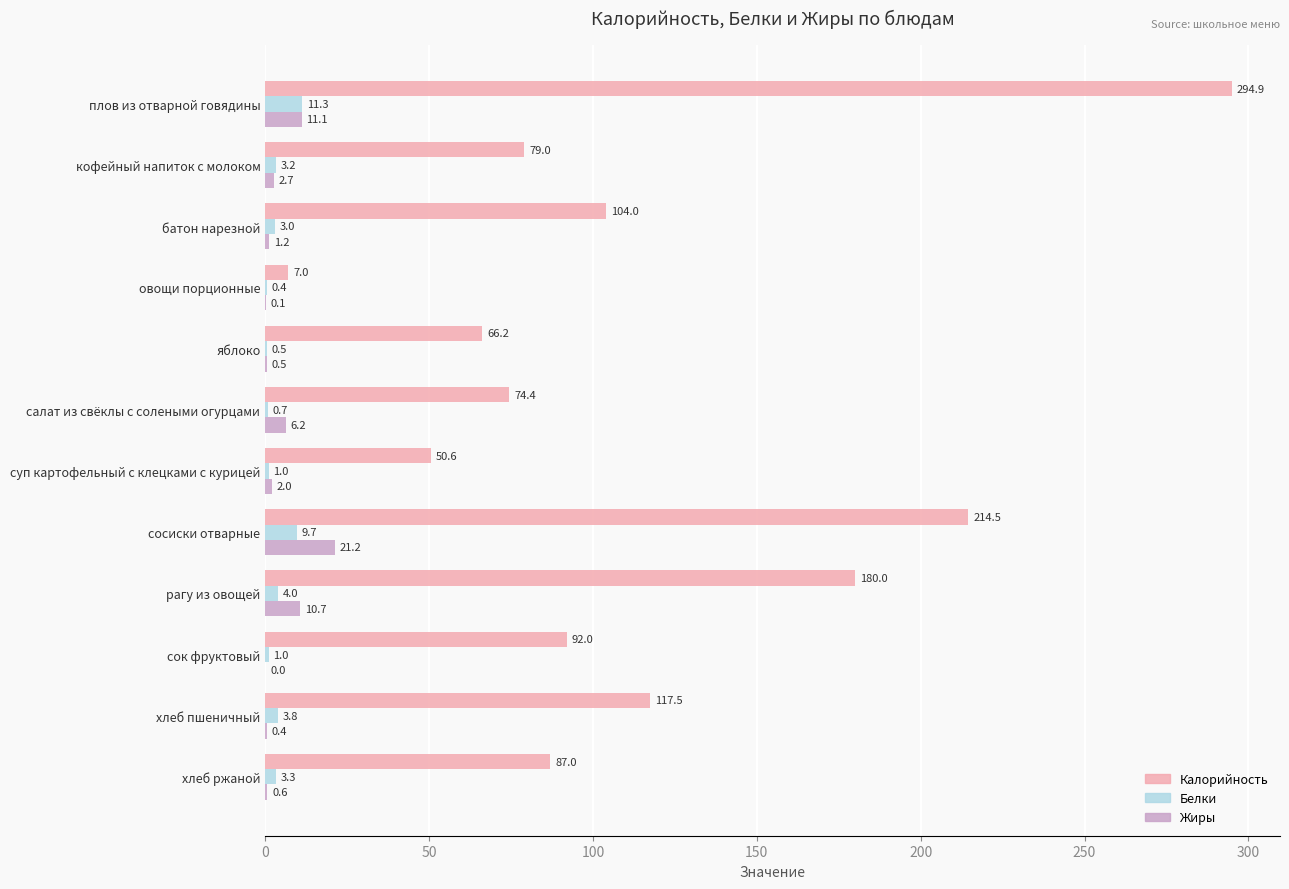

How many series are shown in this chart?

3